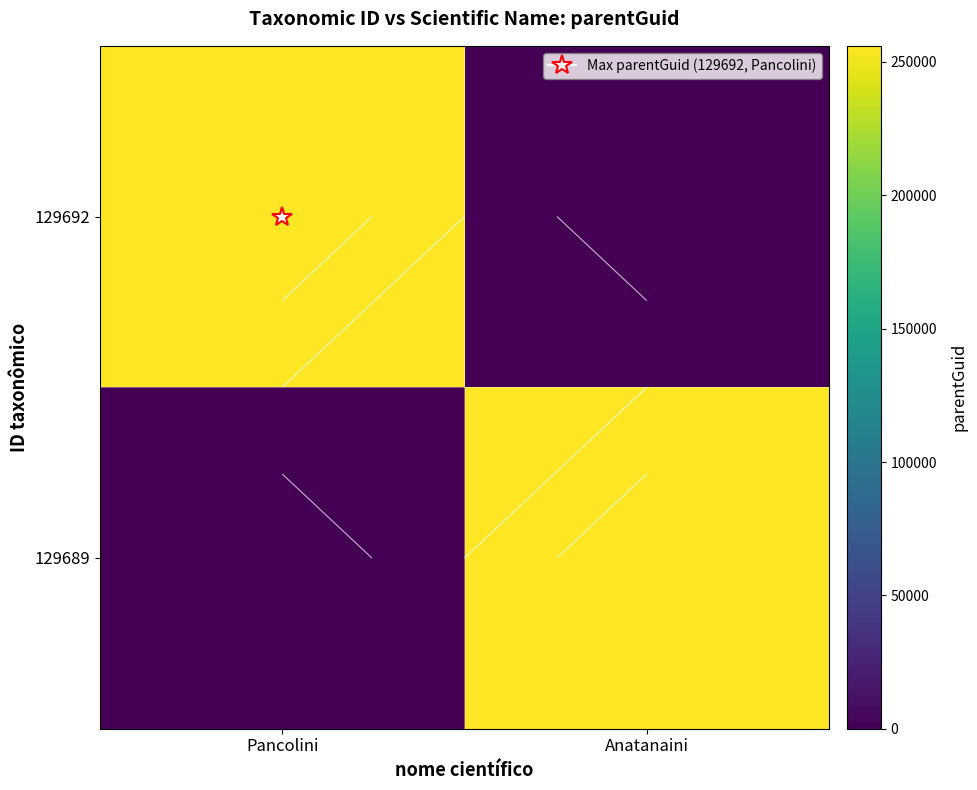

True or false: 129692 has a value of 95373 at Pancolini.

False